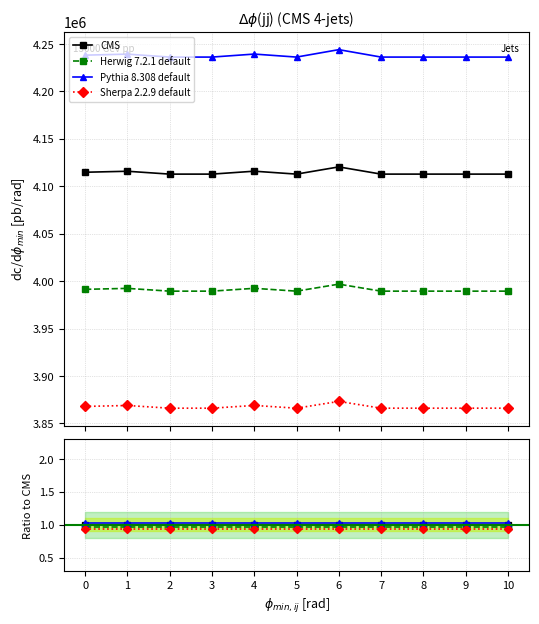

Where is the first local minimum for Herwig 7.2.1 default?

2